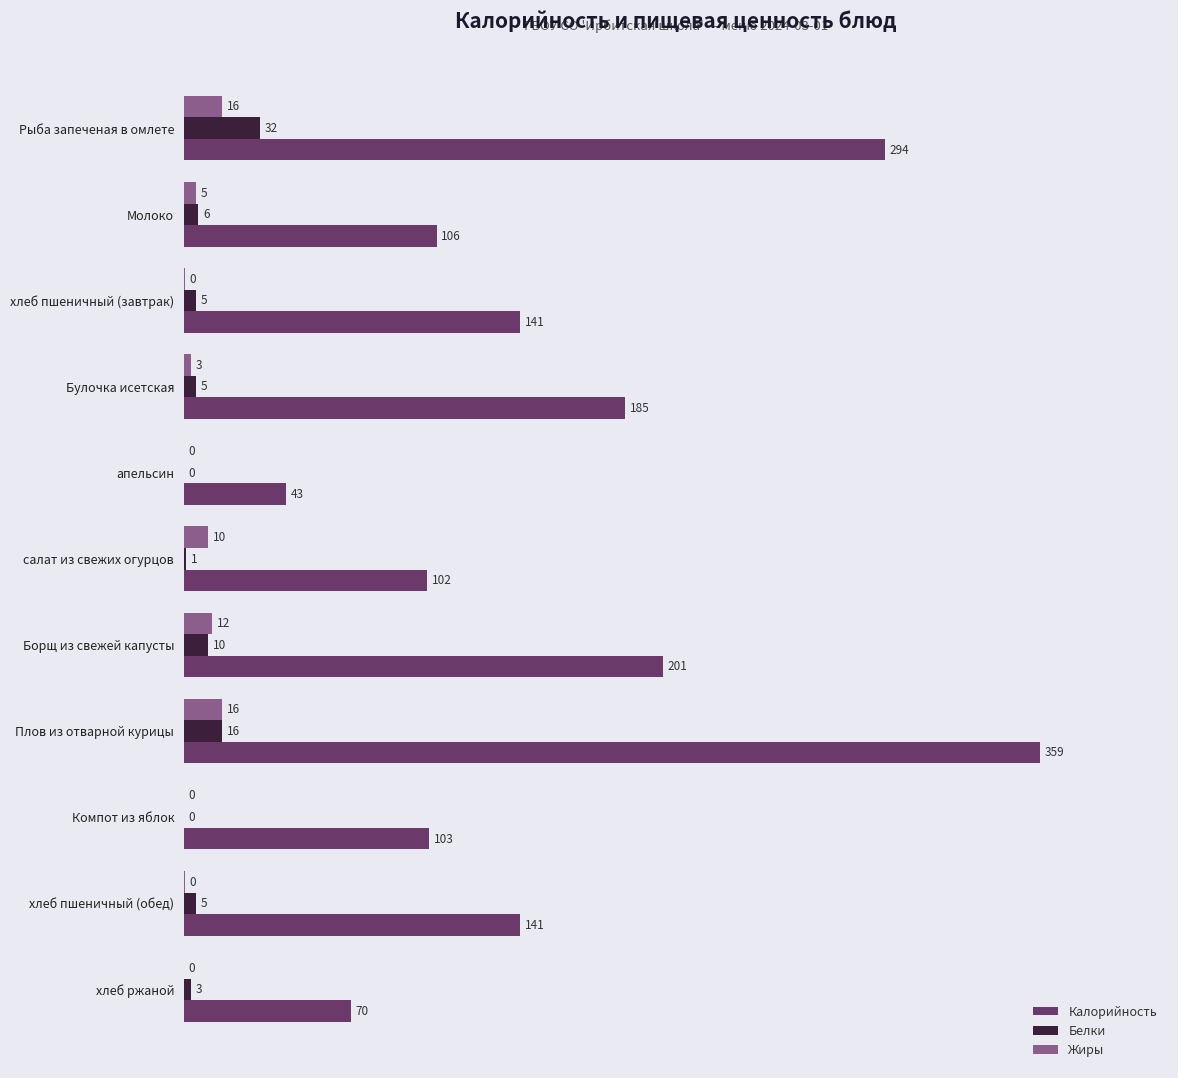

Between салат из свежих огурцов and Компот из яблок, which series saw the biggest shift?

Жиры